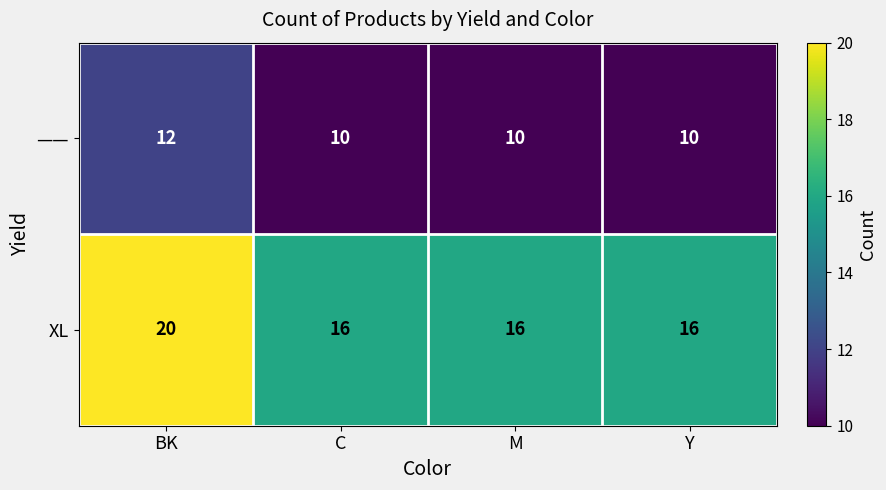

Reading left to right, list all the values displayed in this chart.

——: 12	10	10	10
XL: 20	16	16	16